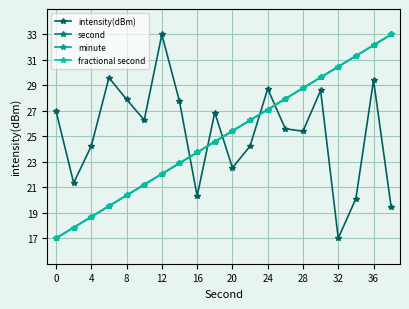

What is the value of the second point at the 3rd from the left?

18.7